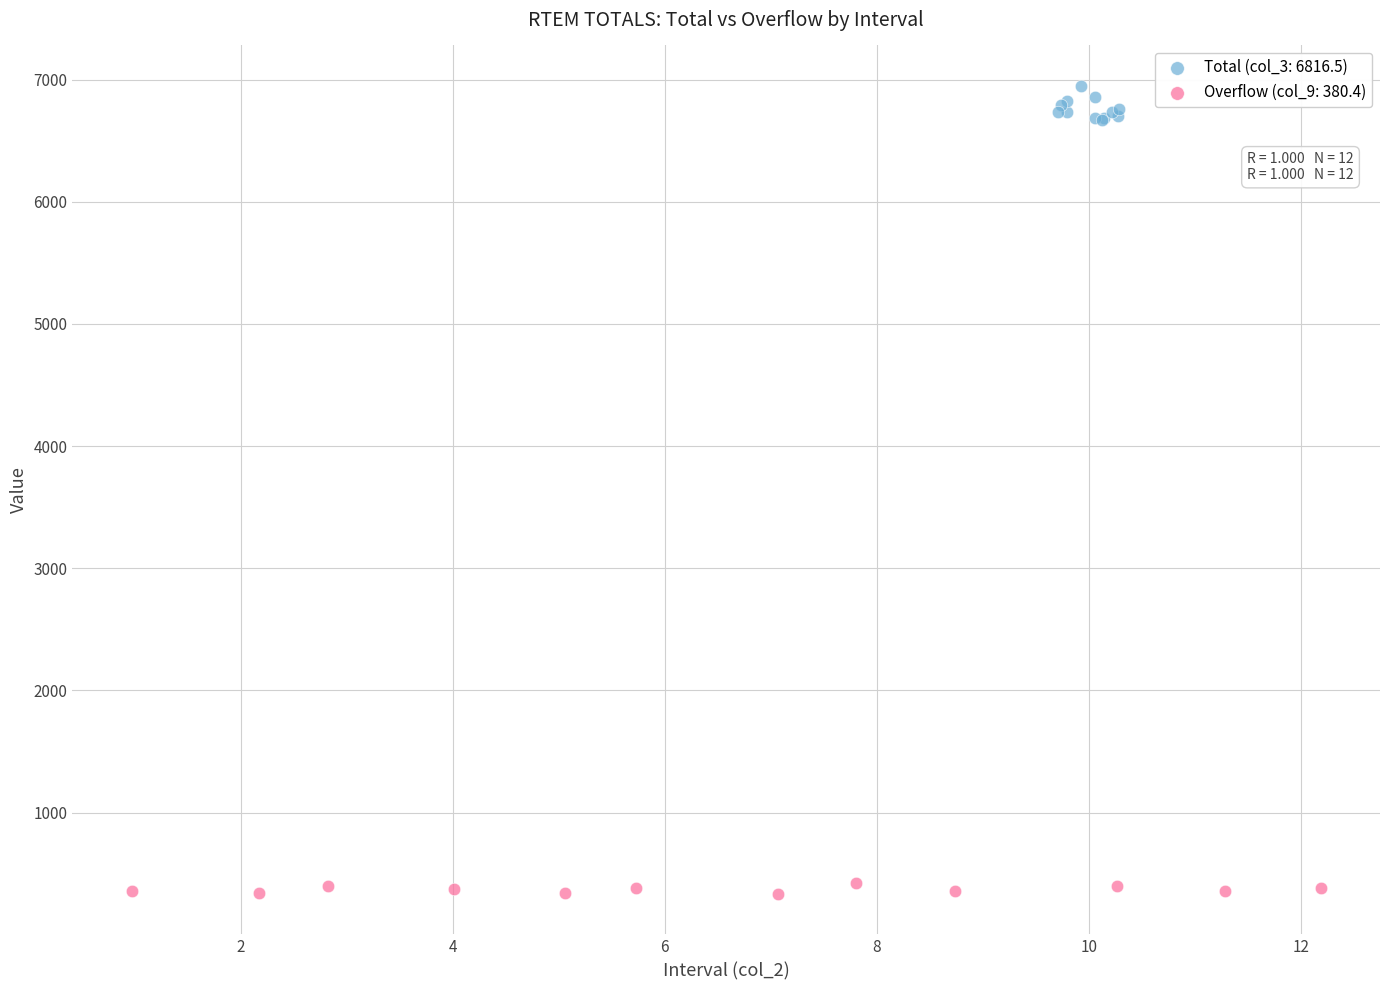

Which series has the largest Y range (max minus min)?

Total (col_3: 6816.5)